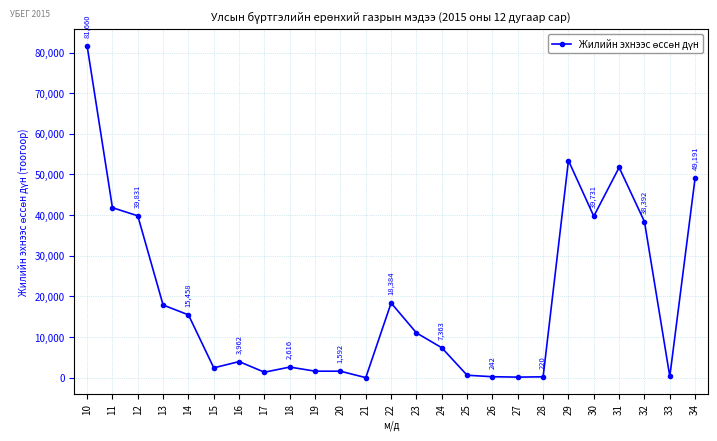

What is the change in value from 17 to 27?

-1205